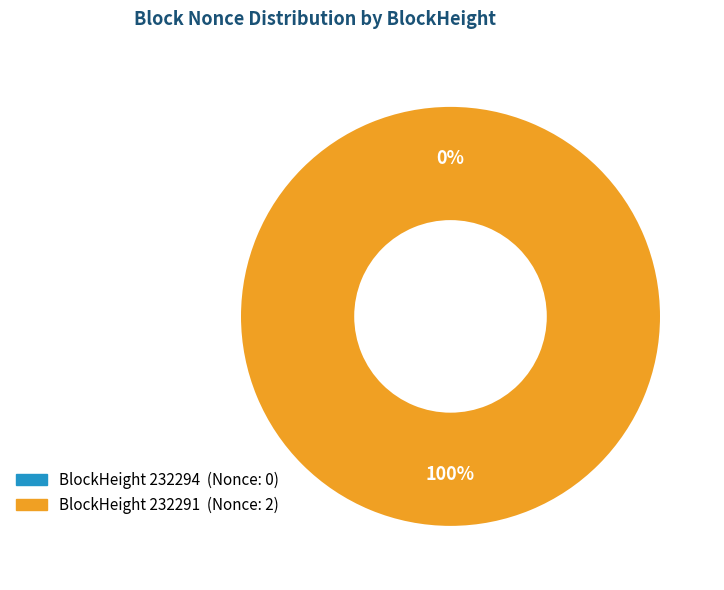

To the nearest percent, what is the difference between the largest and smallest slice percentages?

100%